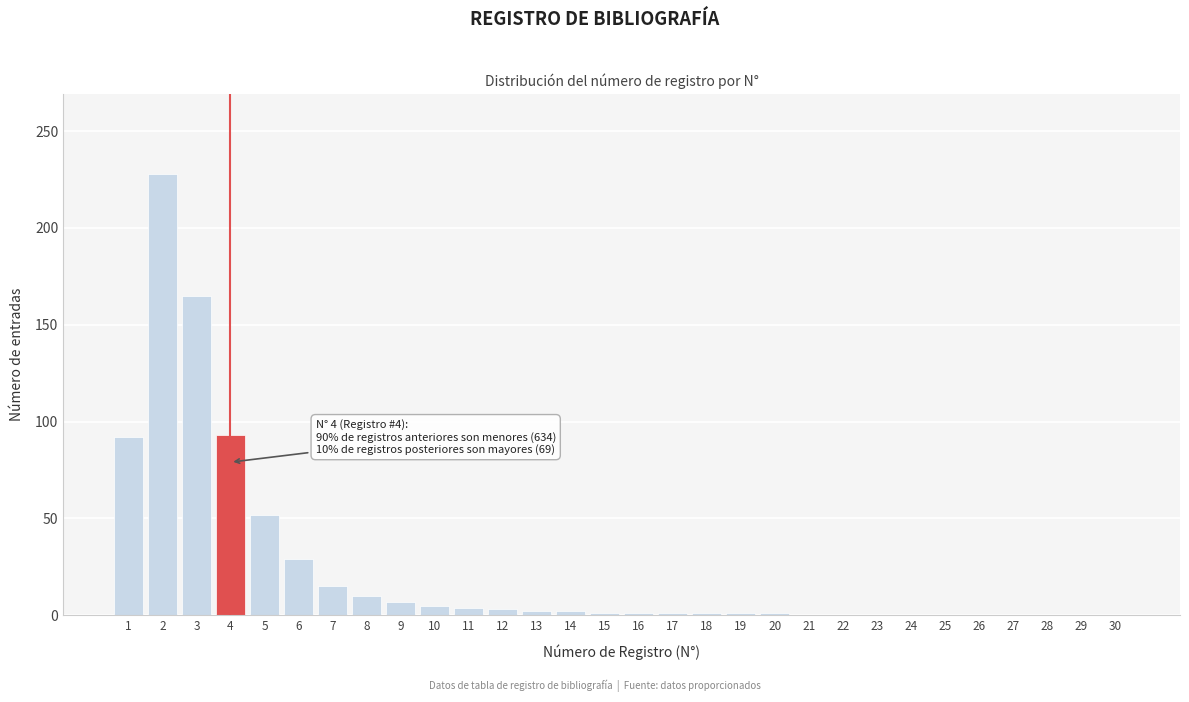

The value at 23 is 0. True or false?

True